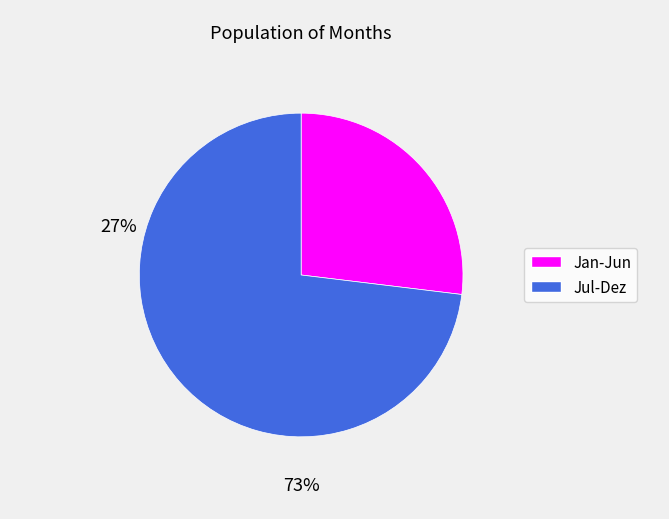

Is there any slice that represents more than half of the pie?

Yes